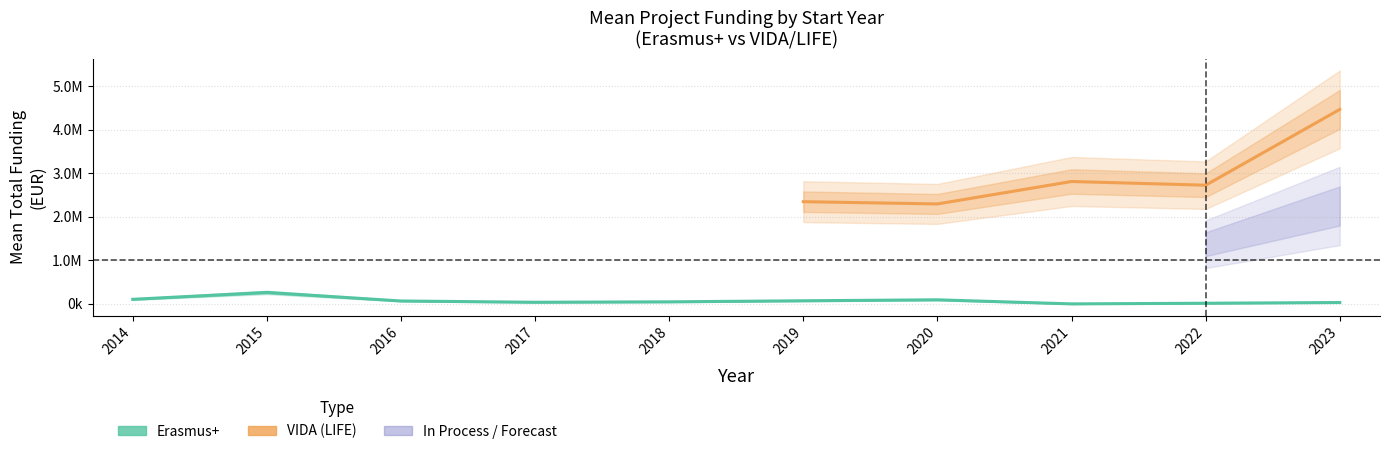

At how many categories does at least one series exceed 4336559?

1